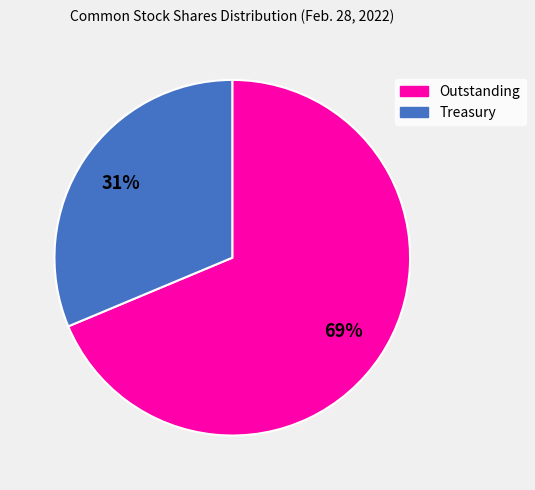

Does Outstanding represent more than half of the total?

Yes